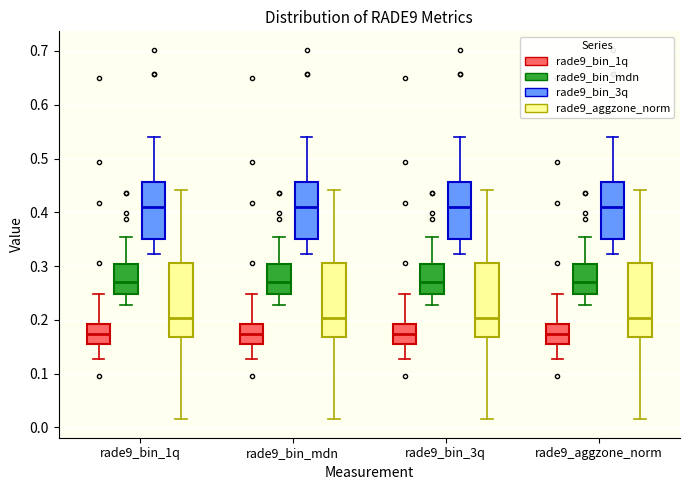

Reading left to right, transcribe this box plot: for each box, give where its median line is, the range the box spans, and where its two whiskers end, as read against the y-axis. The values are not printed on the chart, so give them approximately, as read against the axis.

rade9_bin_1q (rade9_bin_1q): median 0.17, box 0.15 to 0.19, whiskers 0.13 to 0.25
rade9_bin_1q (rade9_bin_mdn): median 0.27, box 0.25 to 0.30, whiskers 0.23 to 0.35
rade9_bin_1q (rade9_bin_3q): median 0.41, box 0.35 to 0.46, whiskers 0.32 to 0.54
rade9_bin_1q (rade9_aggzone_norm): median 0.20, box 0.17 to 0.31, whiskers 0.02 to 0.44
rade9_bin_mdn (rade9_bin_1q): median 0.17, box 0.15 to 0.19, whiskers 0.13 to 0.25
rade9_bin_mdn (rade9_bin_mdn): median 0.27, box 0.25 to 0.30, whiskers 0.23 to 0.35
rade9_bin_mdn (rade9_bin_3q): median 0.41, box 0.35 to 0.46, whiskers 0.32 to 0.54
rade9_bin_mdn (rade9_aggzone_norm): median 0.20, box 0.17 to 0.31, whiskers 0.02 to 0.44
rade9_bin_3q (rade9_bin_1q): median 0.17, box 0.15 to 0.19, whiskers 0.13 to 0.25
rade9_bin_3q (rade9_bin_mdn): median 0.27, box 0.25 to 0.30, whiskers 0.23 to 0.35
rade9_bin_3q (rade9_bin_3q): median 0.41, box 0.35 to 0.46, whiskers 0.32 to 0.54
rade9_bin_3q (rade9_aggzone_norm): median 0.20, box 0.17 to 0.31, whiskers 0.02 to 0.44
rade9_aggzone_norm (rade9_bin_1q): median 0.17, box 0.15 to 0.19, whiskers 0.13 to 0.25
rade9_aggzone_norm (rade9_bin_mdn): median 0.27, box 0.25 to 0.30, whiskers 0.23 to 0.35
rade9_aggzone_norm (rade9_bin_3q): median 0.41, box 0.35 to 0.46, whiskers 0.32 to 0.54
rade9_aggzone_norm (rade9_aggzone_norm): median 0.20, box 0.17 to 0.31, whiskers 0.02 to 0.44